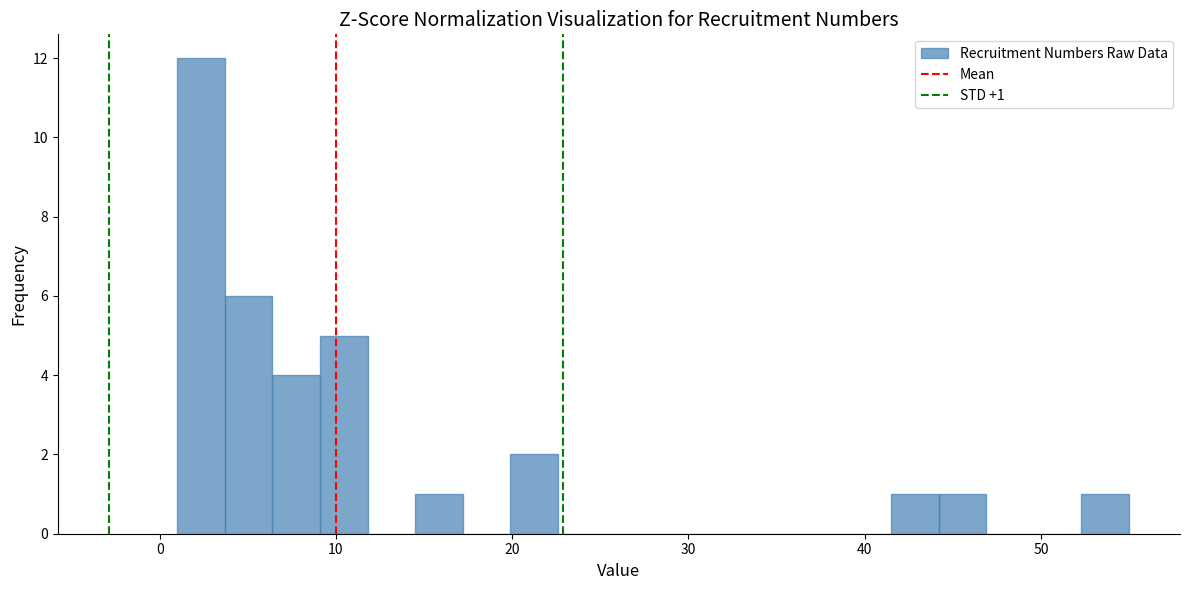

Around what value on the x-axis is the tallest bar? Give the approximate position of its centre, as read against the axis.

2